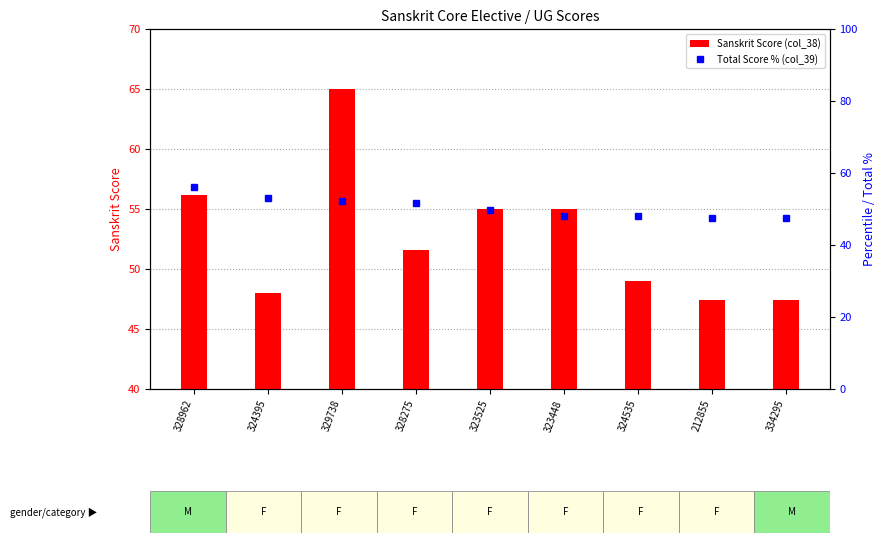

Which series changed the most between 329738 and 324535?

Sanskrit Score (col_38)